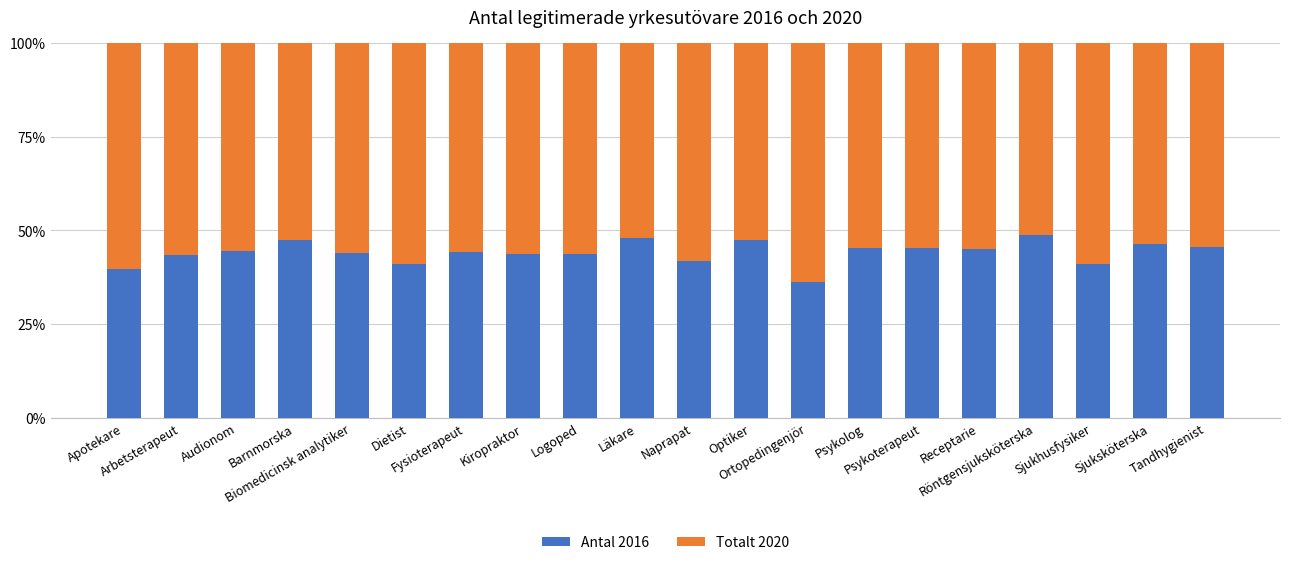

Where does the Antal 2016 series first go above 44?

Audionom